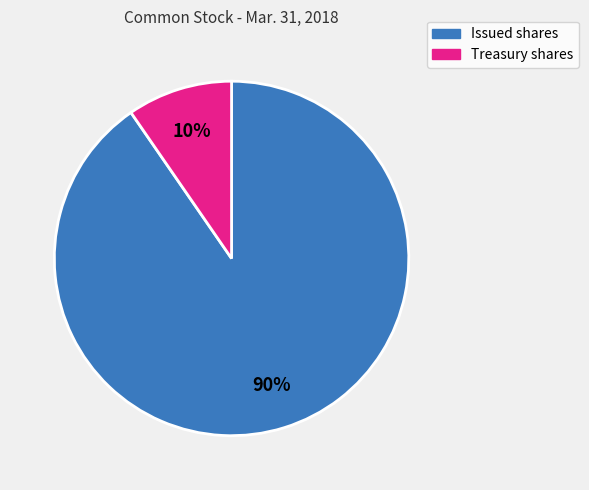

Which has a higher value, Treasury shares or Issued shares?

Issued shares